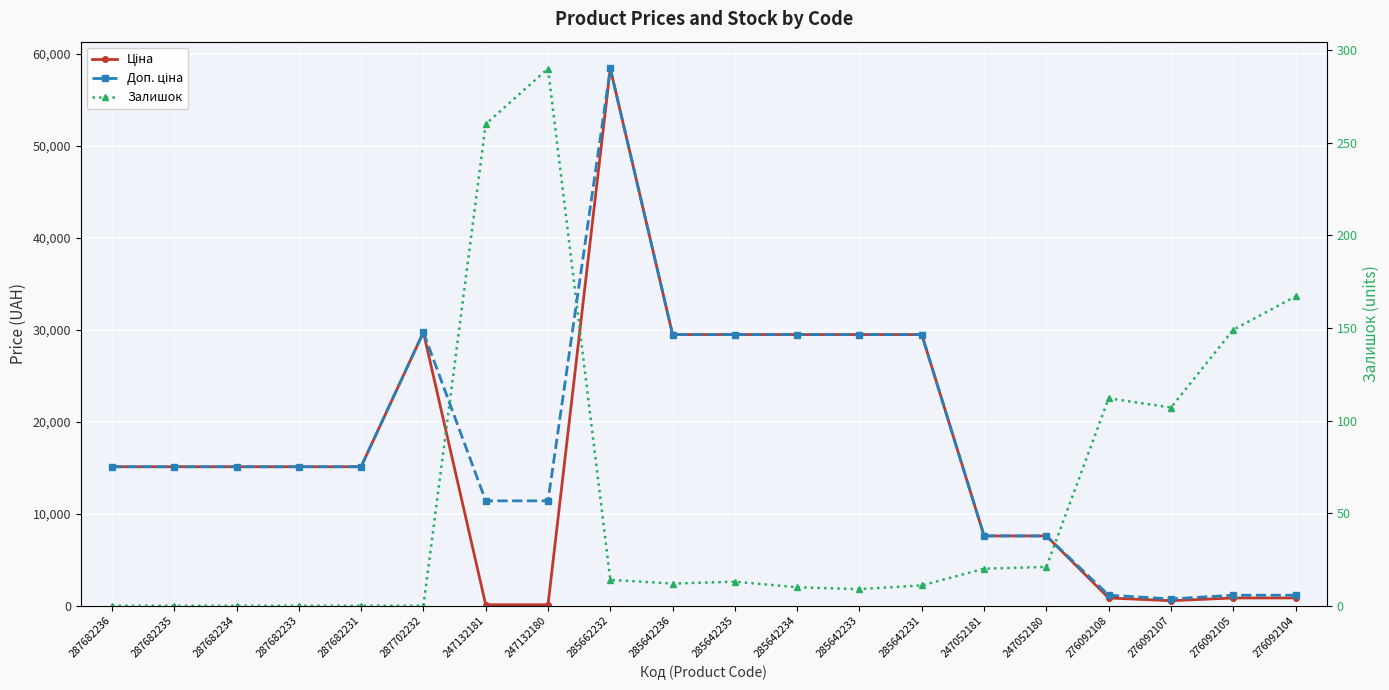

In Ціна, how many points are lower than both neighbors (excluding endpoints)?

1